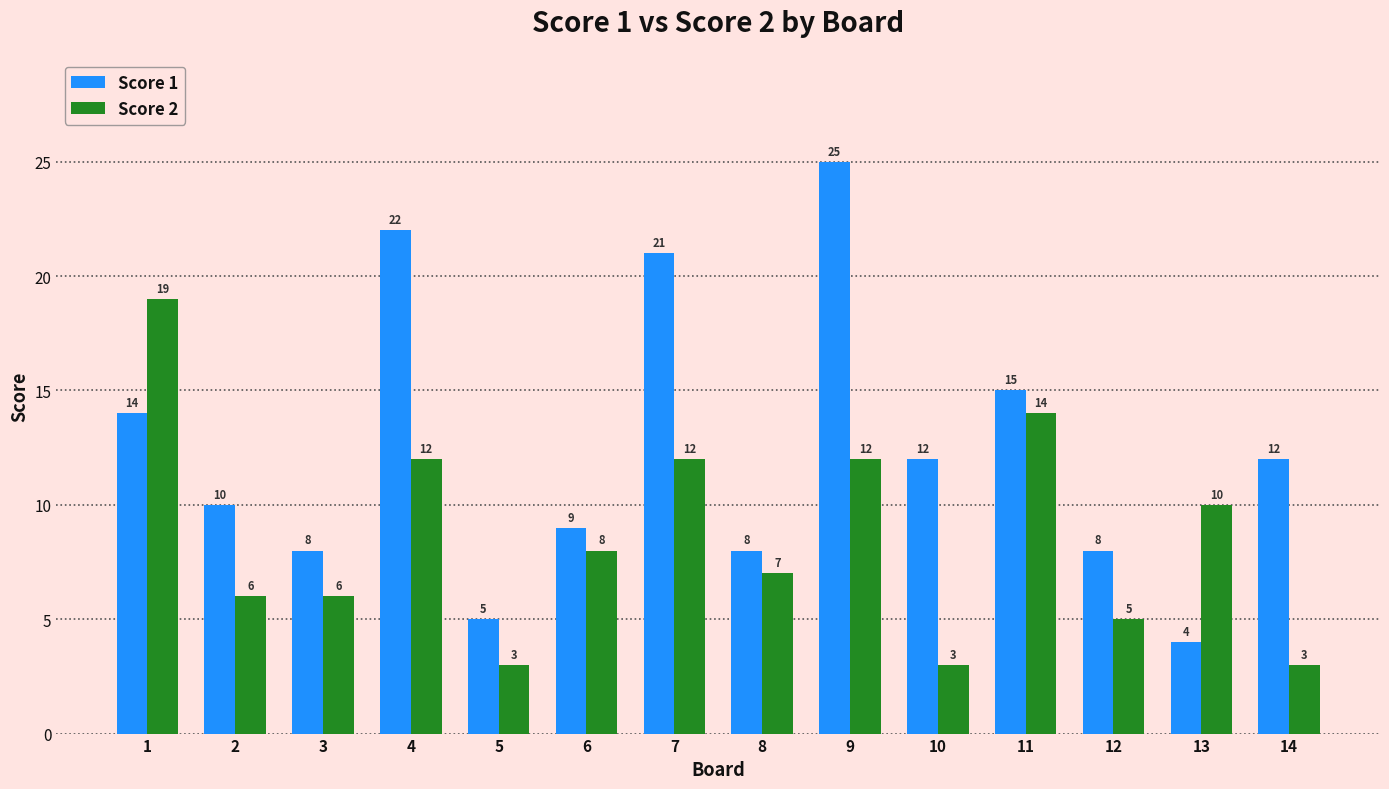

True or false: Score 2 has a value of 3 at 9.

False